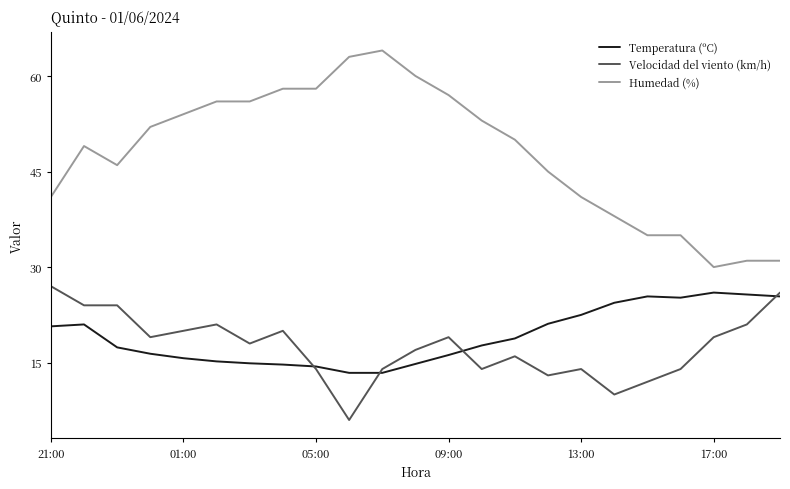

True or false: Humedad (%) and Temperatura (ºC) intersect in this chart.

False